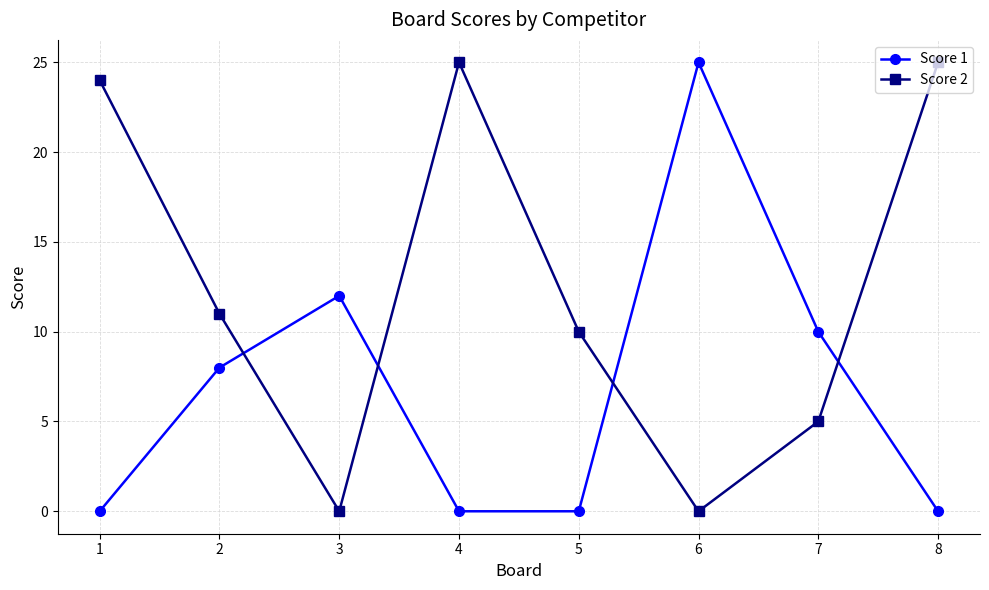

At which label is Score 2 closest to 12?

2